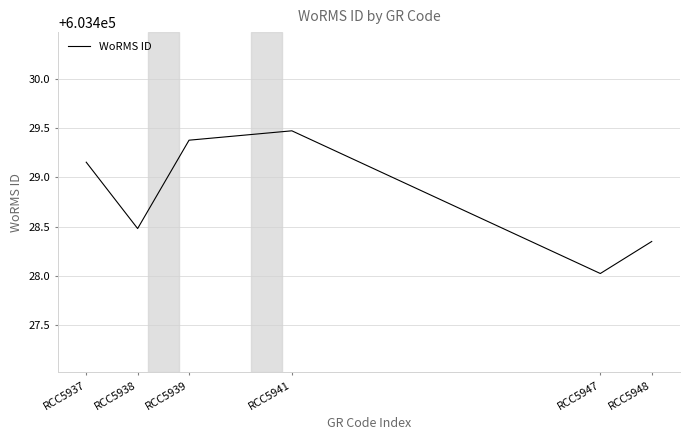

Rank the categories by value from highest to lowest.

RCC5941, RCC5939, RCC5937, RCC5938, RCC5948, RCC5947